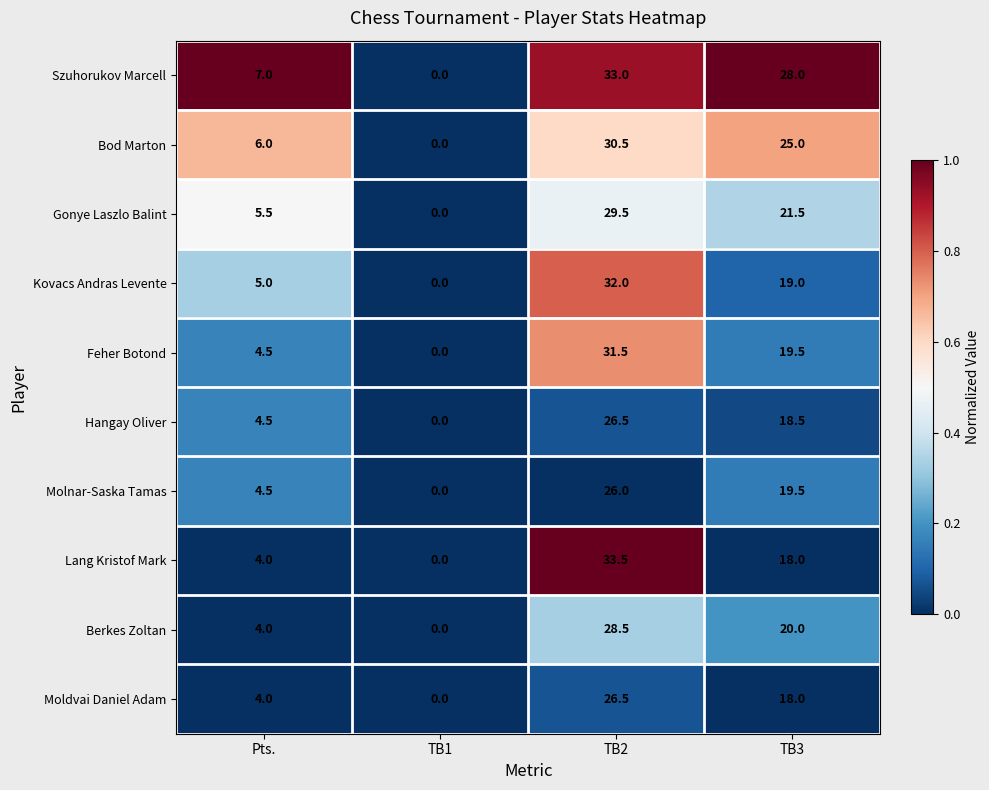

How many values in Hangay Oliver are above zero?

3